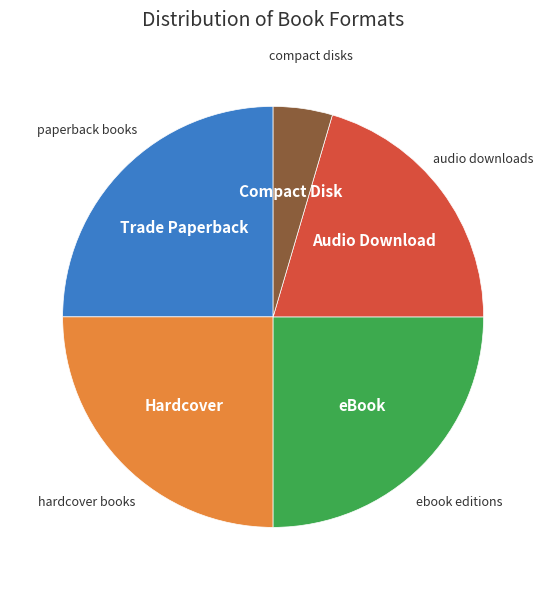

Does any single category account for the majority?

No